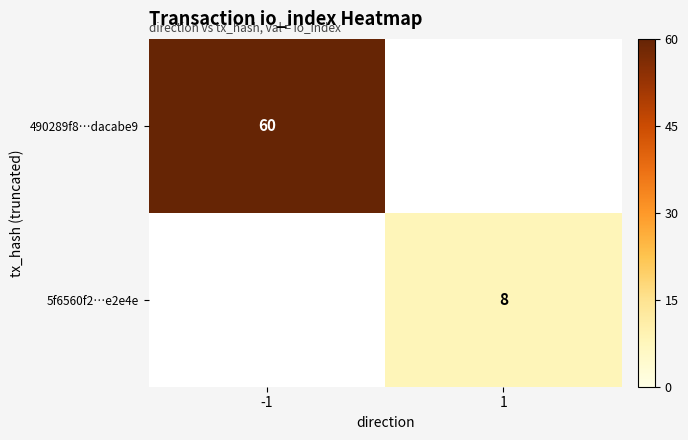

The 5f6560f2…e2e4e series shows 11 at 1. True or false?

False